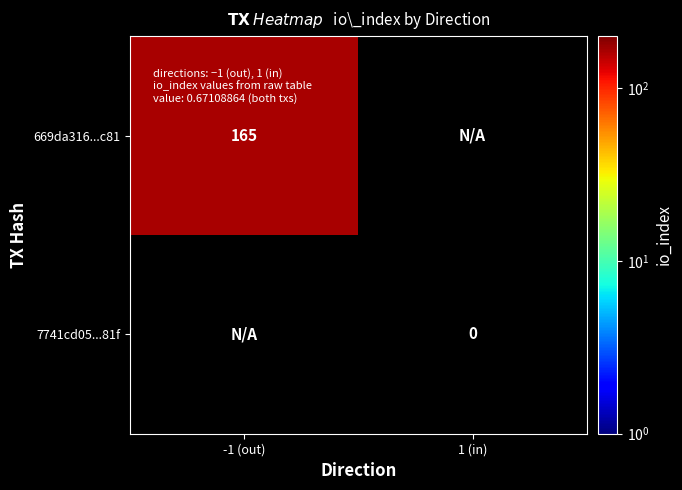

Is it true that 669da316...c81 equals 236 at -1 (out)?

False